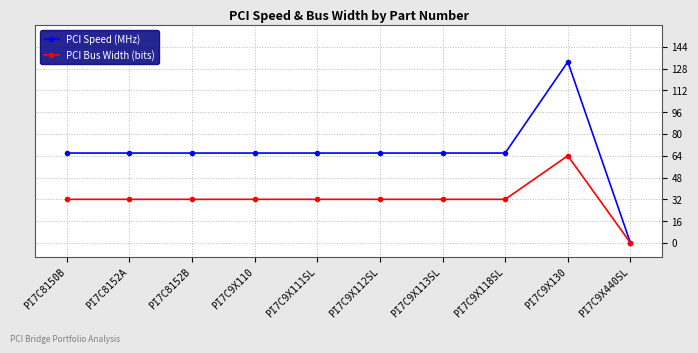

Reading left to right, transcribe all the data shown in this chart.

PCI Speed (MHz): PI7C8150B=66	PI7C8152A=66	PI7C8152B=66	PI7C9X110=66	PI7C9X111SL=66	PI7C9X112SL=66	PI7C9X113SL=66	PI7C9X118SL=66	PI7C9X130=133	PI7C9X440SL=0
PCI Bus Width (bits): PI7C8150B=32	PI7C8152A=32	PI7C8152B=32	PI7C9X110=32	PI7C9X111SL=32	PI7C9X112SL=32	PI7C9X113SL=32	PI7C9X118SL=32	PI7C9X130=64	PI7C9X440SL=0